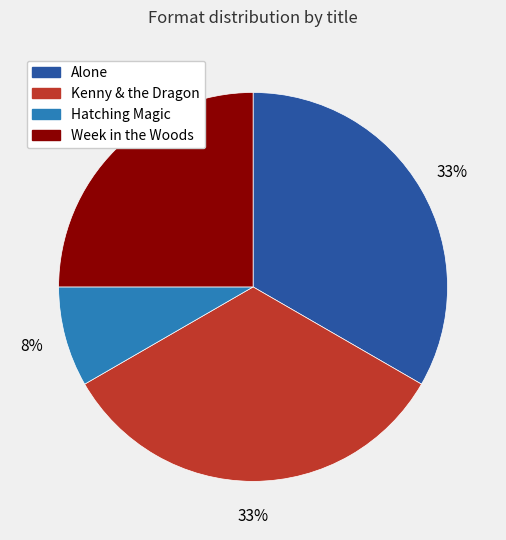

To the nearest percent, what portion does Kenny & the Dragon represent?

33%